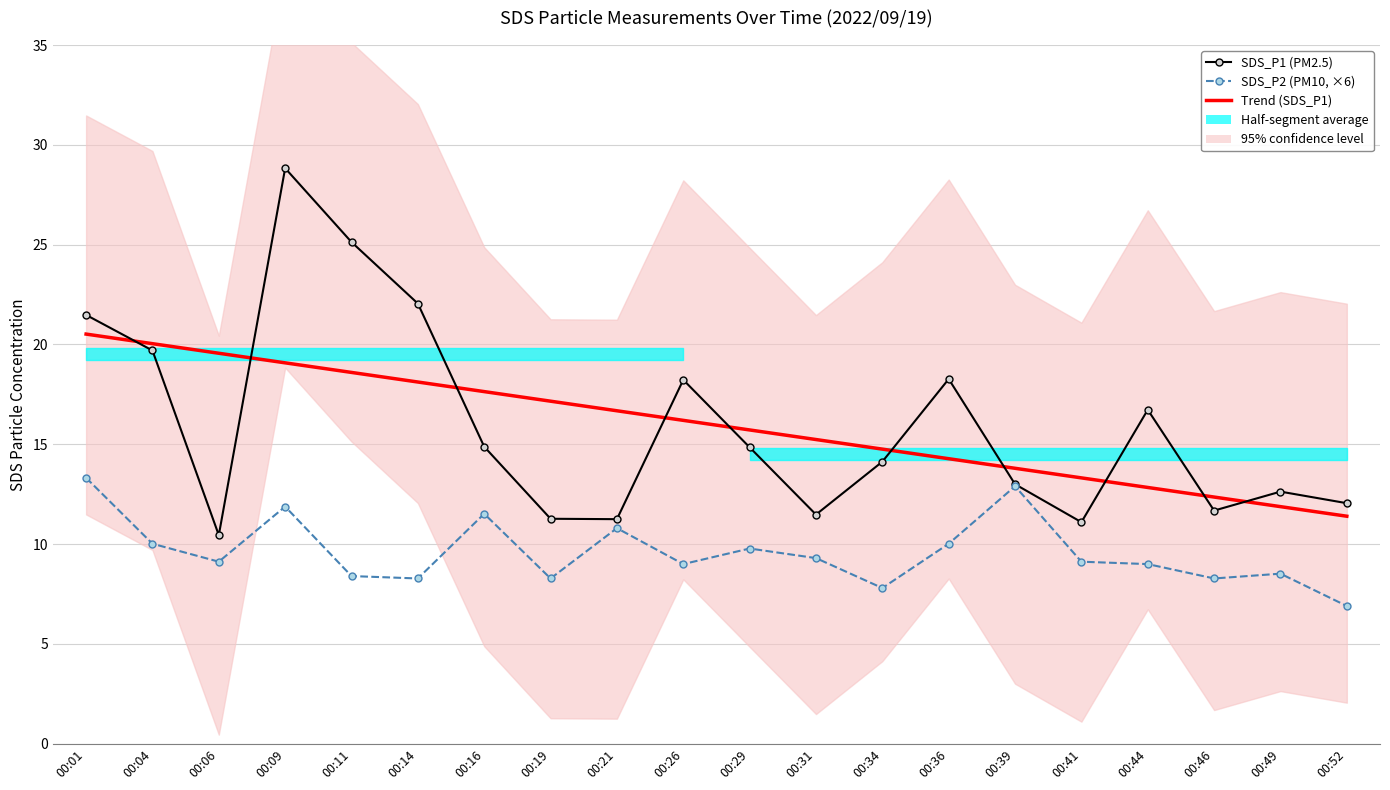

How many lines are shown in the chart?

3